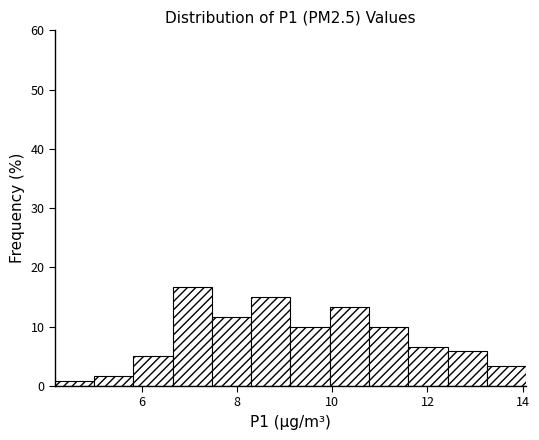

Over which range of the x-axis is the bar tallest?

6.6 to 7.4